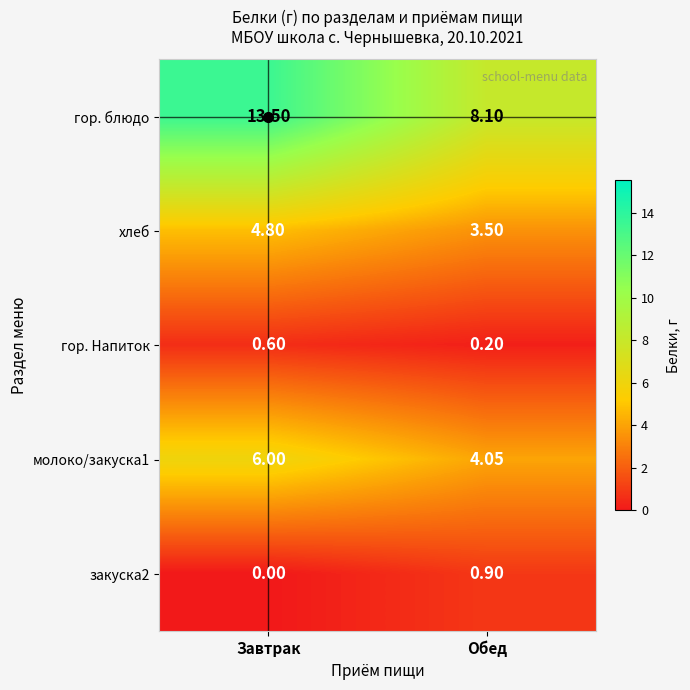

Which series has the largest total across all categories?

гор. блюдо